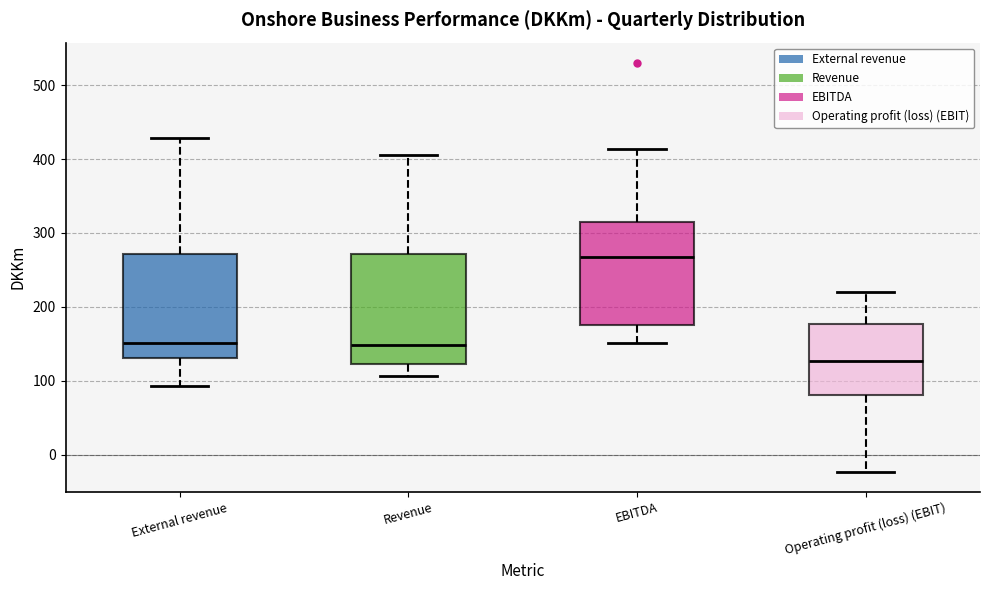

Which box's median line is the lowest?

Operating profit (loss) (EBIT)